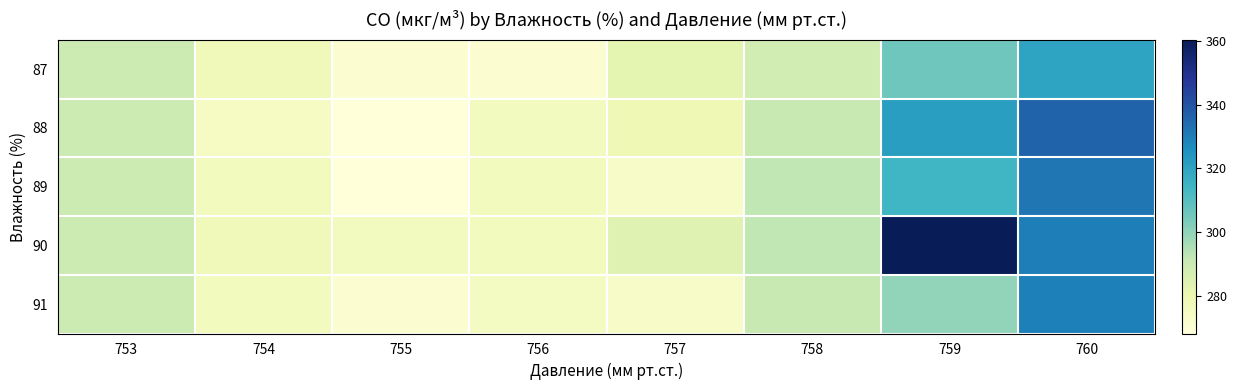

What is the total value across all series at 757?

1391.7